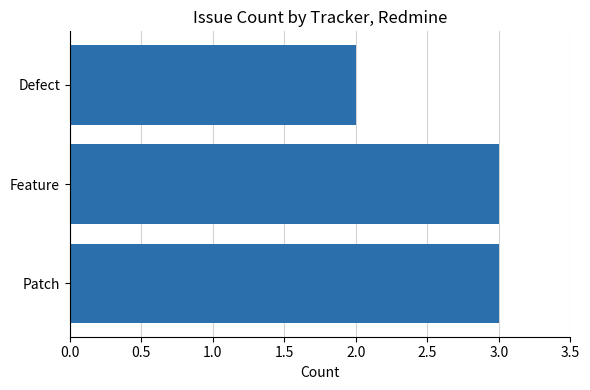

Is it true that the value at Defect is 1?

False